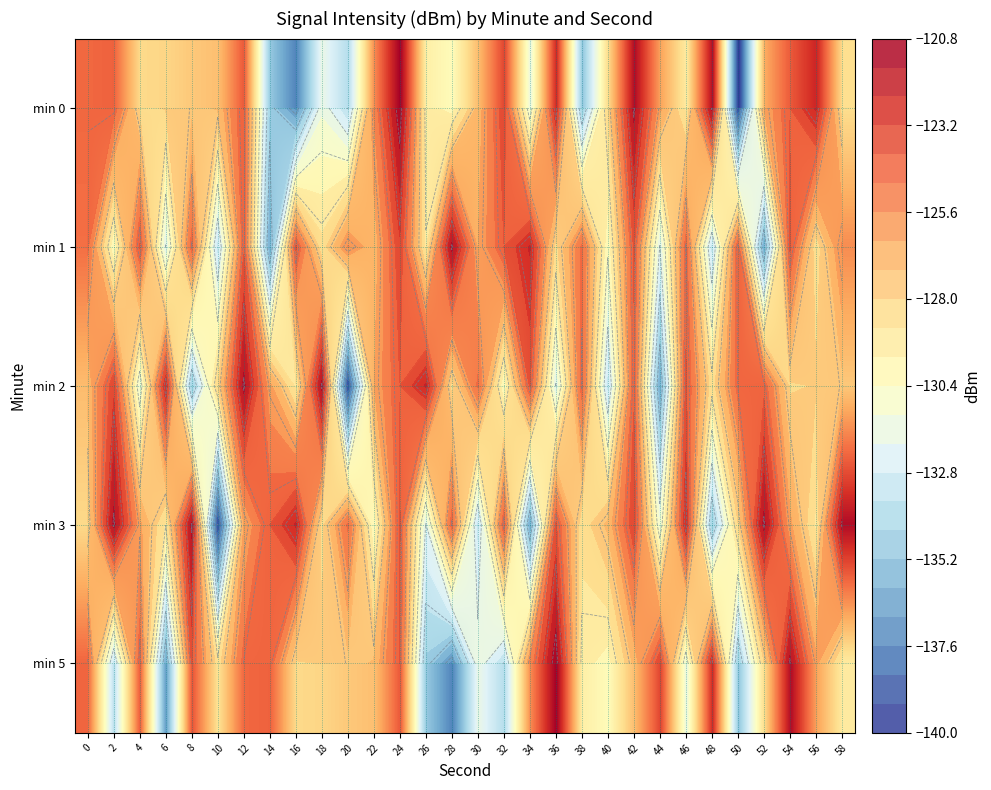

How many data points in min 1 are less than -125?

16